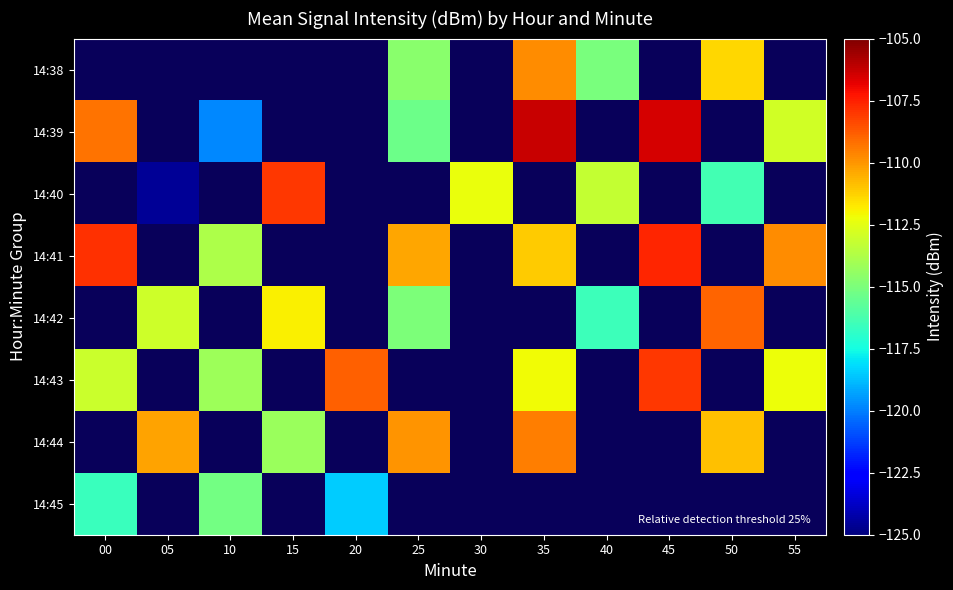

Count the number of data series in this chart.

8